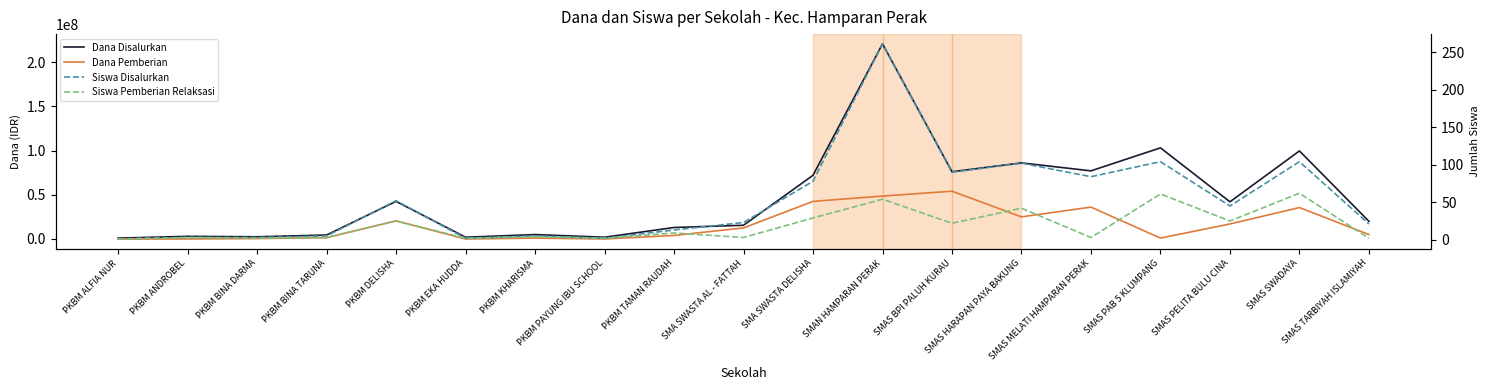

What is the label of the 14th point from the left?

SMAS HARAPAN PAYA BAKUNG